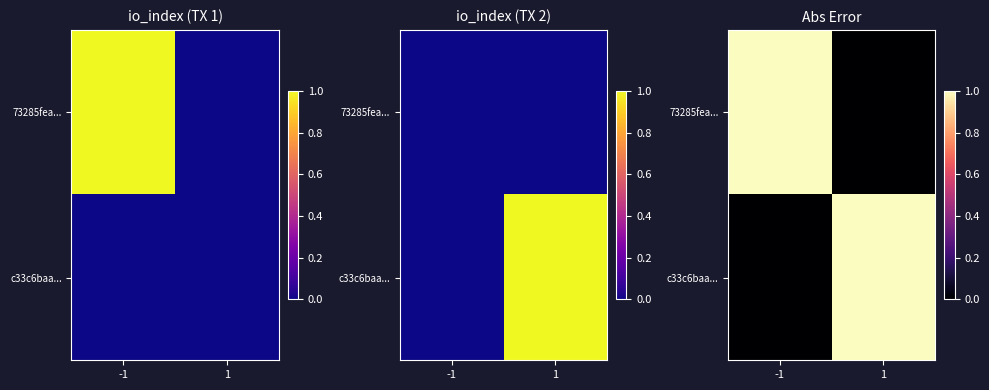

What is the total value across all series at -1?

1